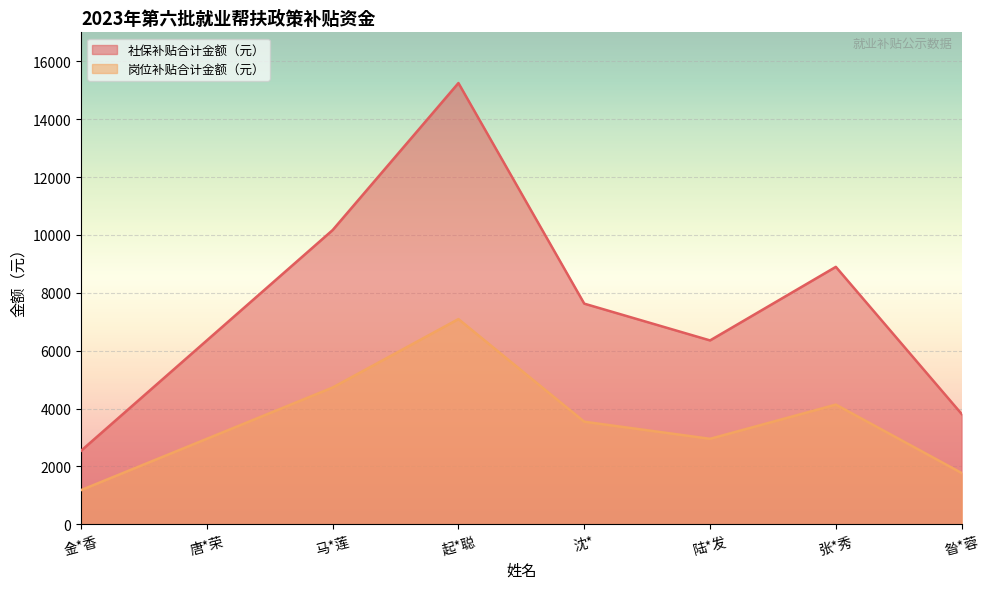

What are all the series names shown in the legend?

社保补贴合计金额（元）, 岗位补贴合计金额（元）